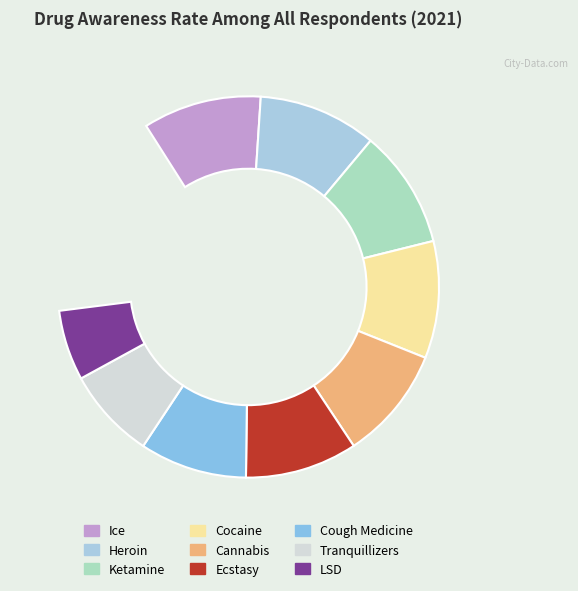

How many slices are in this pie chart?

9